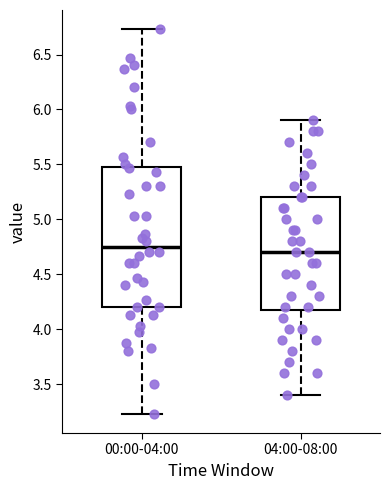

Reading left to right, transcribe this box plot: for each box, give where its median line is, the range the box spans, and where its two whiskers end, as read against the y-axis. The values are not printed on the chart, so give them approximately, as read against the axis.

00:00-04:00: median 4.75, box 4.20 to 5.50, whiskers 3.25 to 6.75
04:00-08:00: median 4.70, box 4.20 to 5.20, whiskers 3.40 to 5.90